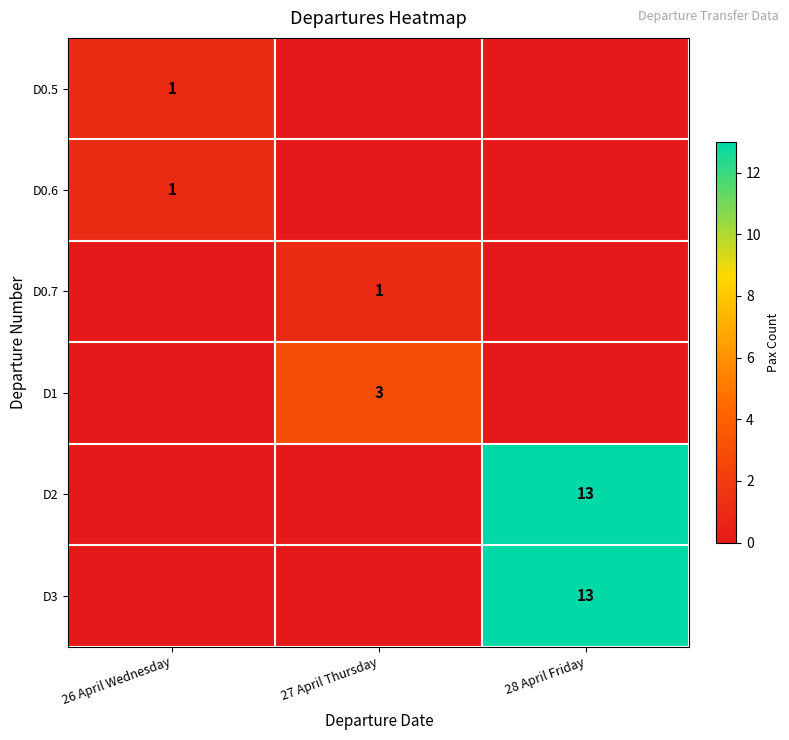

True or false: D0.7 has a value of 1 at 27 April Thursday.

True